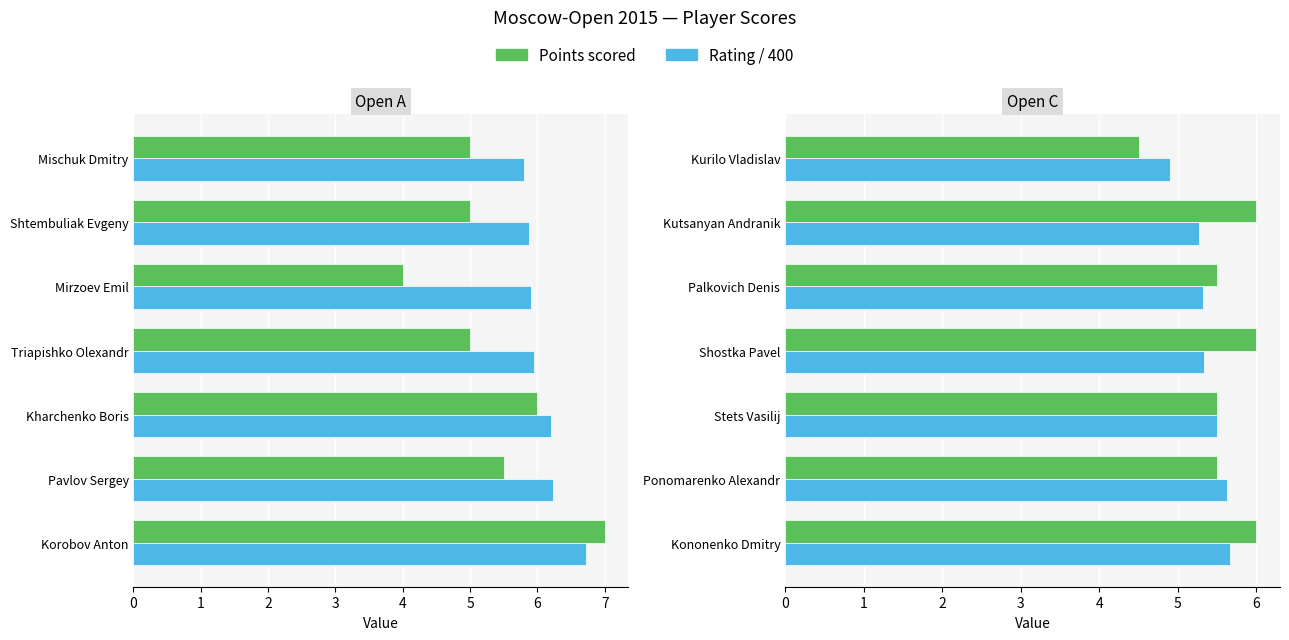

What is the difference between the Points scored values at Kurilo Vladislav and Kononenko Dmitry?

1.5